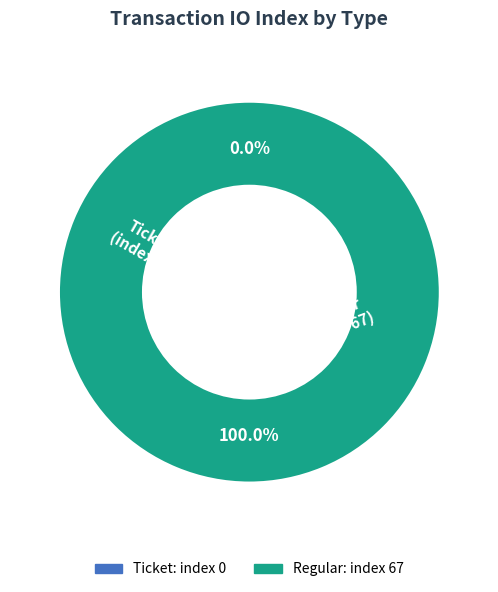

Which has a higher value, Ticket (tx index 0) or Regular (tx index 67)?

Regular (tx index 67)